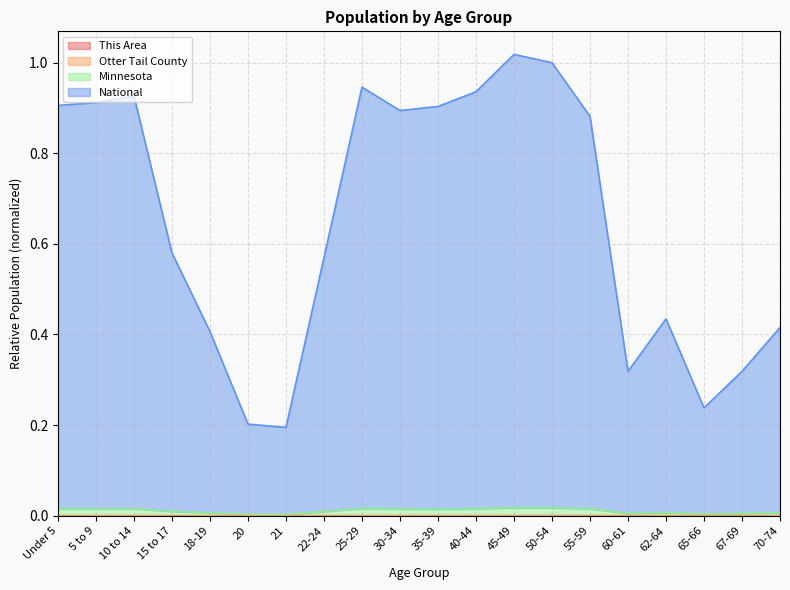

Reading right to left, what are all the values shown in this chart?

This Area: 70-74=0.0	67-69=0.0	65-66=0.0	62-64=0.0	60-61=0.0	55-59=0.0	50-54=0.0	45-49=0.0	40-44=0.0	35-39=0.0	30-34=0.0	25-29=0.0	22-24=0.0	21=0.0	20=0.0	18-19=0.0	15 to 17=0.0	10 to 14=0.0	5 to 9=0.0	Under 5=0.0
Otter Tail County: 70-74=0.0	67-69=0.0	65-66=0.0	62-64=0.0	60-61=0.0	55-59=0.0	50-54=0.0	45-49=0.0	40-44=0.0	35-39=0.0	30-34=0.0	25-29=0.0	22-24=0.0	21=0.0	20=0.0	18-19=0.0	15 to 17=0.0	10 to 14=0.0	5 to 9=0.0	Under 5=0.0
Minnesota: 70-74=0.0	67-69=0.0	65-66=0.0	62-64=0.0	60-61=0.0	55-59=0.0	50-54=0.0	45-49=0.0	40-44=0.0	35-39=0.0	30-34=0.0	25-29=0.0	22-24=0.0	21=0.0	20=0.0	18-19=0.0	15 to 17=0.0	10 to 14=0.0	5 to 9=0.0	Under 5=0.0
National: 70-74=0.4	67-69=0.3	65-66=0.2	62-64=0.4	60-61=0.3	55-59=0.9	50-54=1.0	45-49=1.0	40-44=0.9	35-39=0.9	30-34=0.9	25-29=0.9	22-24=0.6	21=0.2	20=0.2	18-19=0.4	15 to 17=0.6	10 to 14=0.9	5 to 9=0.9	Under 5=0.9